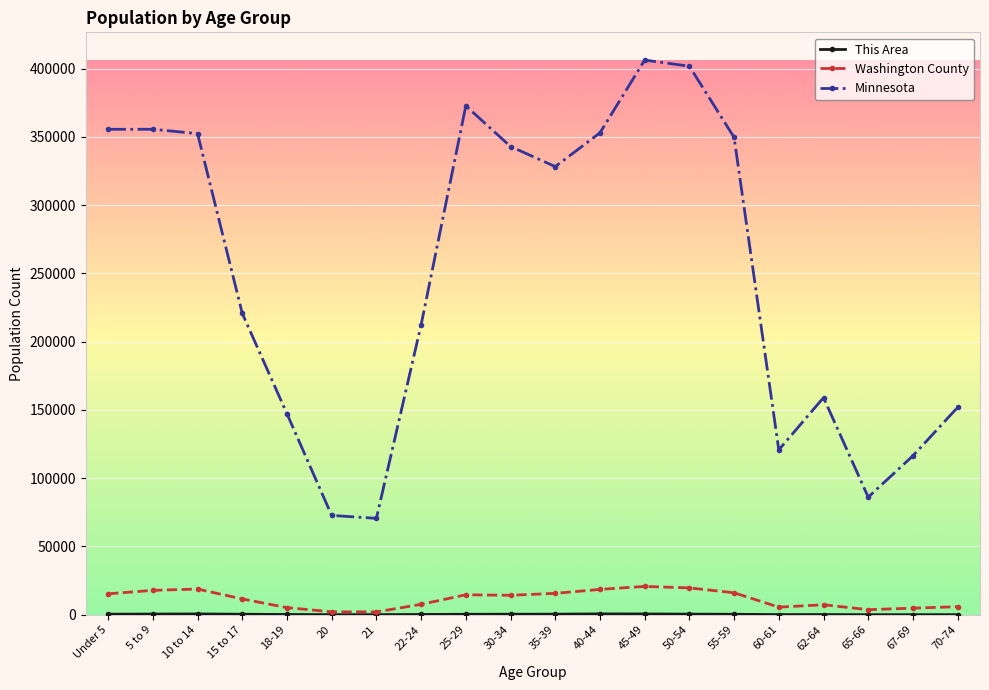

What is the total value across all series at 60-61?

126434